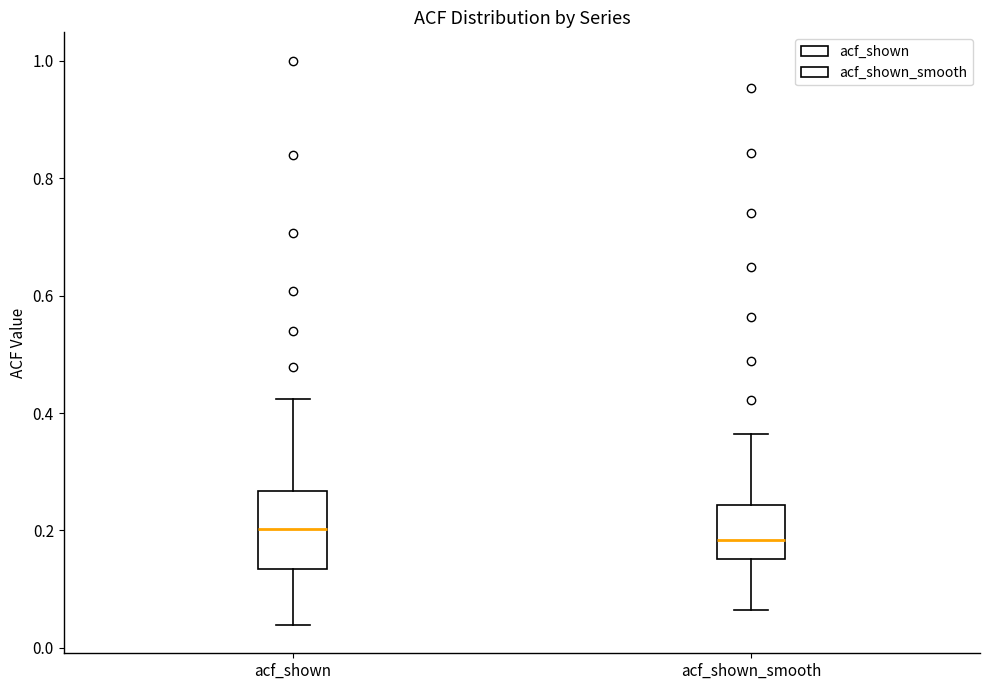

Reading left to right, transcribe this box plot: for each box, give where its median line is, the range the box spans, and where its two whiskers end, as read against the y-axis. The values are not printed on the chart, so give them approximately, as read against the axis.

acf_shown: median 0.20, box 0.14 to 0.26, whiskers 0.04 to 0.42
acf_shown_smooth: median 0.18, box 0.16 to 0.24, whiskers 0.06 to 0.36